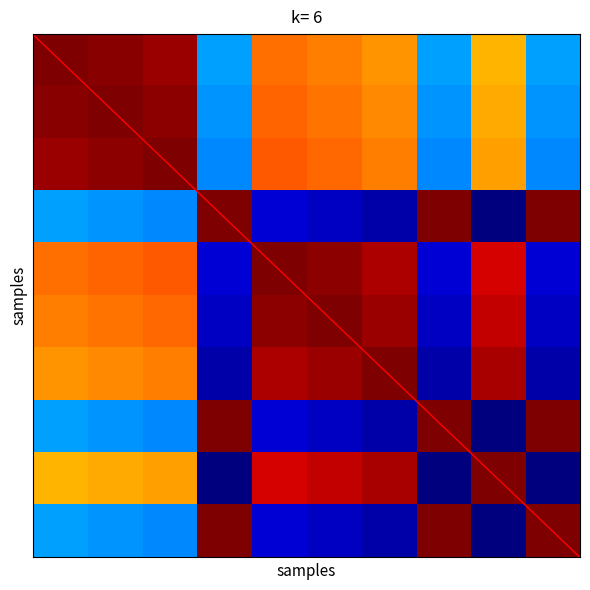

What is the sum of all values?

4.0